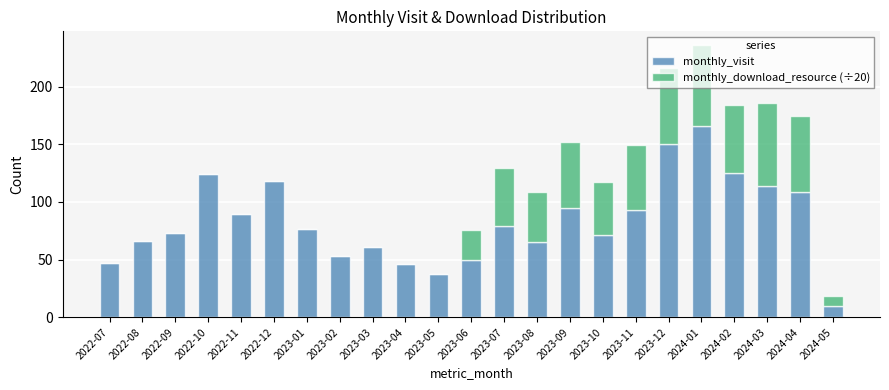

What is the sum of the monthly_visit values at 2022-09 and 2023-10?

144.0